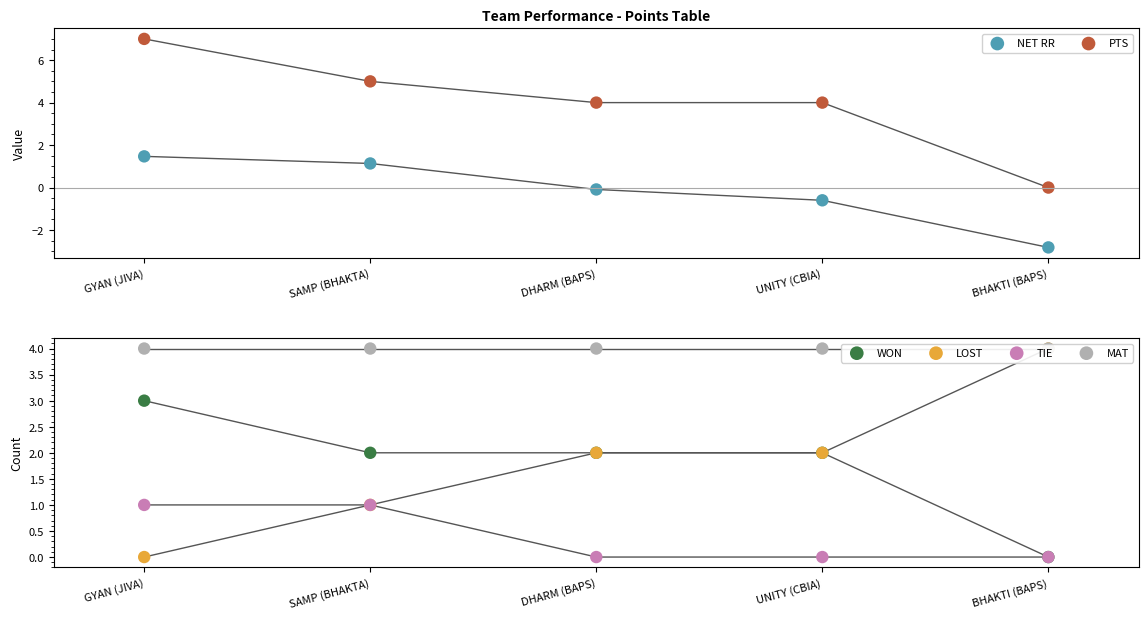

What are all the series names shown in the legend?

NET RR, PTS, WON, LOST, TIE, MAT